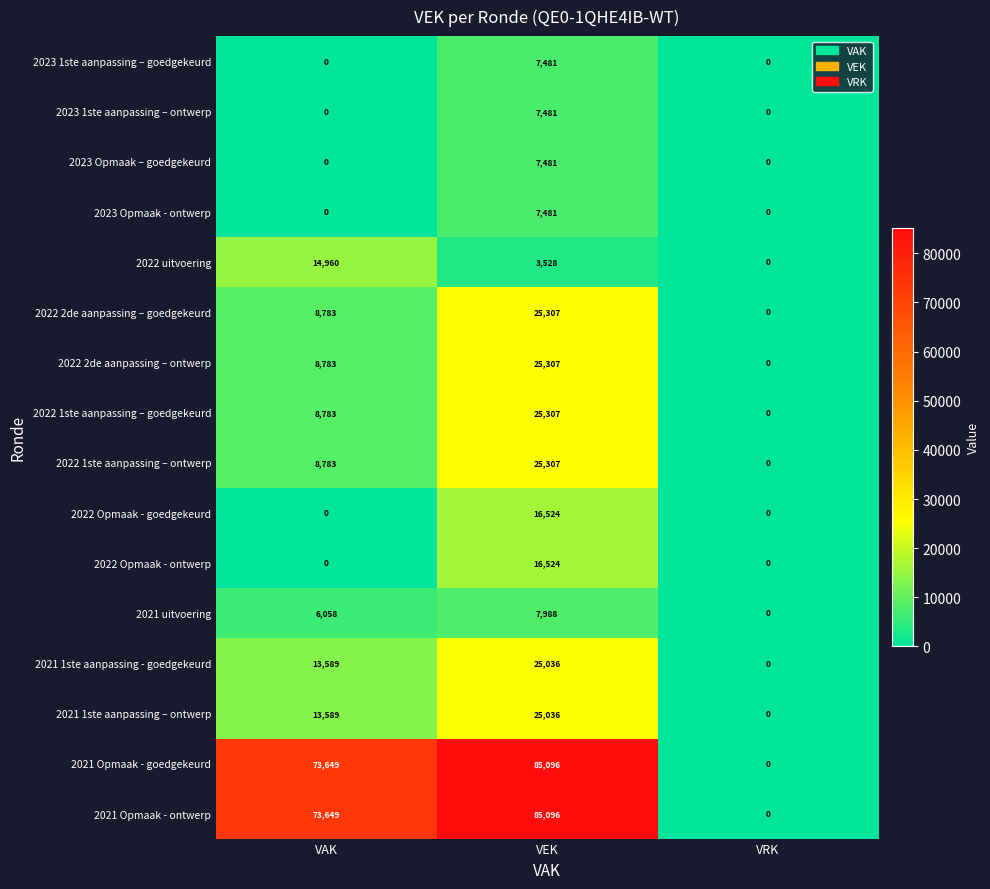

Is it true that 2022 Opmaak - goedgekeurd equals 8058 at VRK?

False